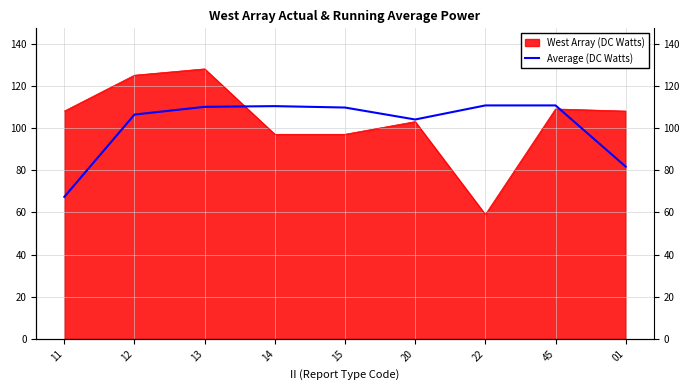

What is the label of the 2nd point from the left?

12